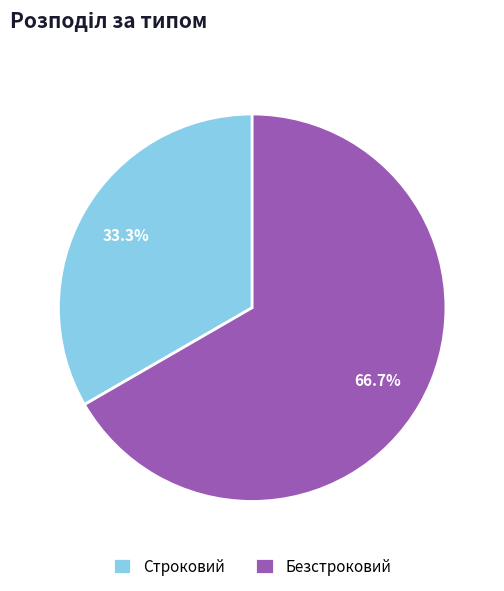

What percentage is the Безстроковий slice, to the nearest percent?

67%